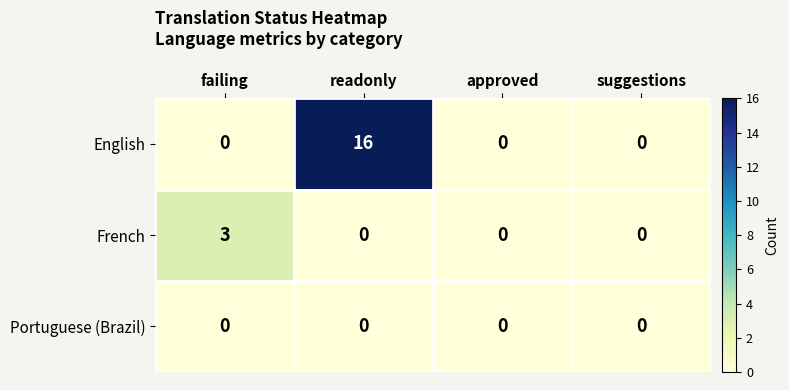

The value of English at approved is 0. True or false?

True